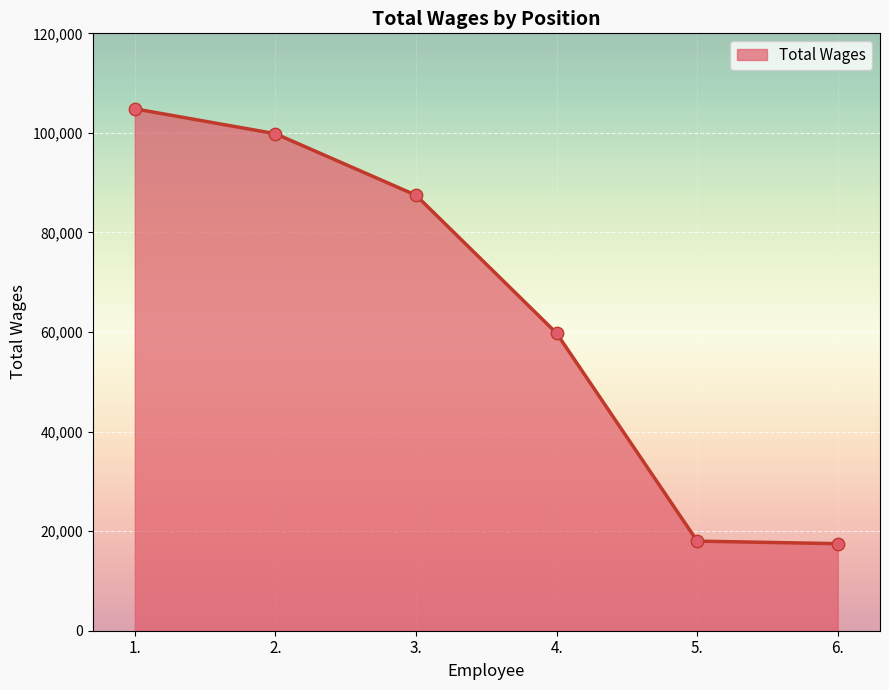

Approximately how many times larger is the value at 3. compared to 5.?

4.9